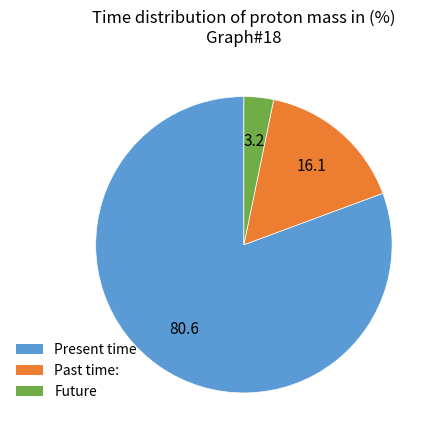

To the nearest percent, what is the average slice percentage?

33%